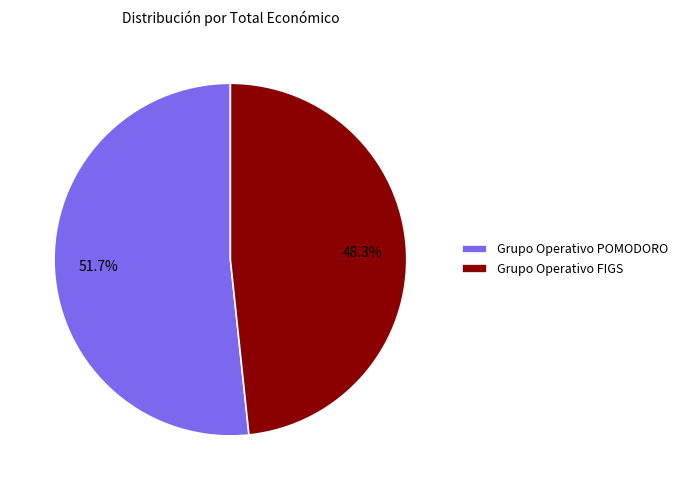

True or false: Grupo Operativo FIGS accounts for 48% of the total.

True